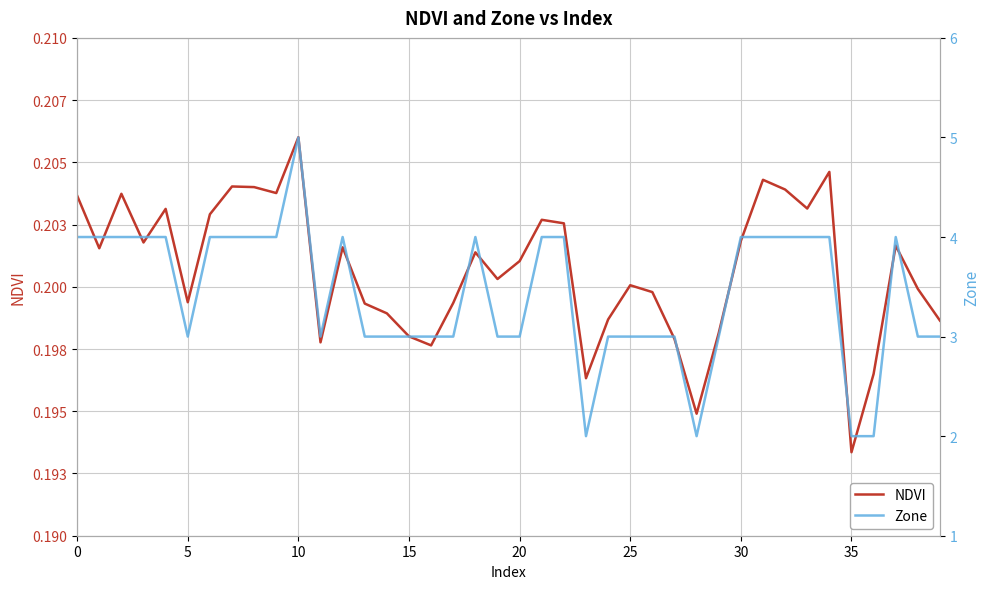

What is the maximum value shown in the chart?

5.0